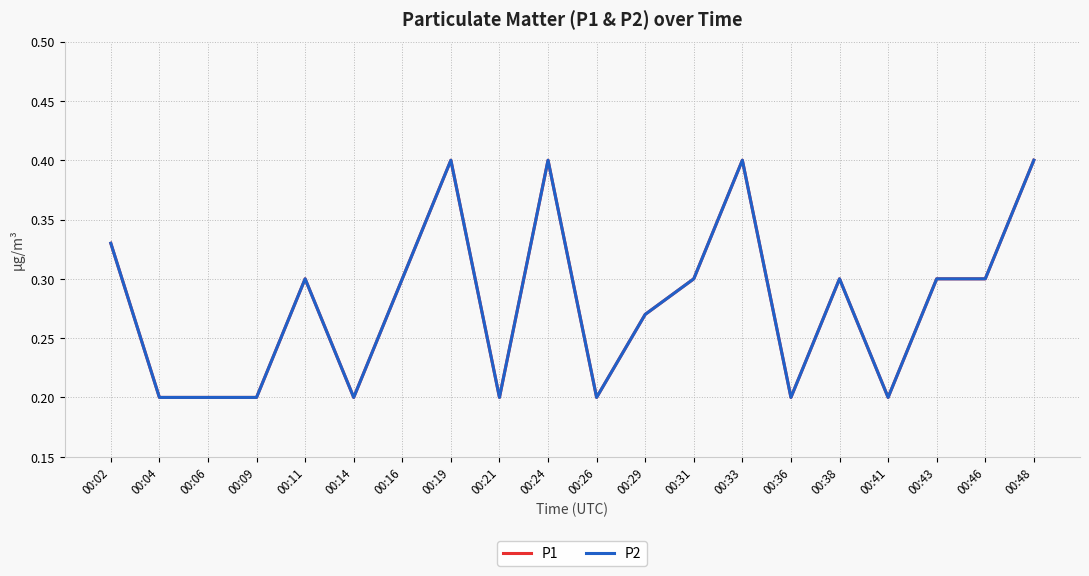

Does the chart have visible grid lines?

Yes